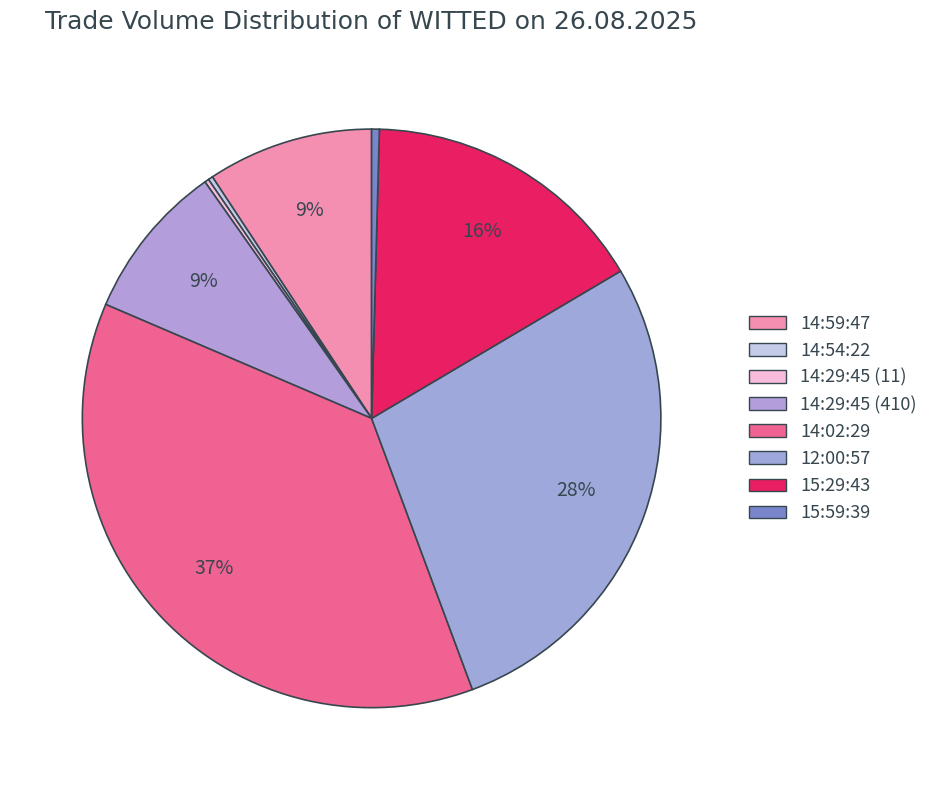

Which has a higher value, 15:29:43 or 12:00:57?

12:00:57